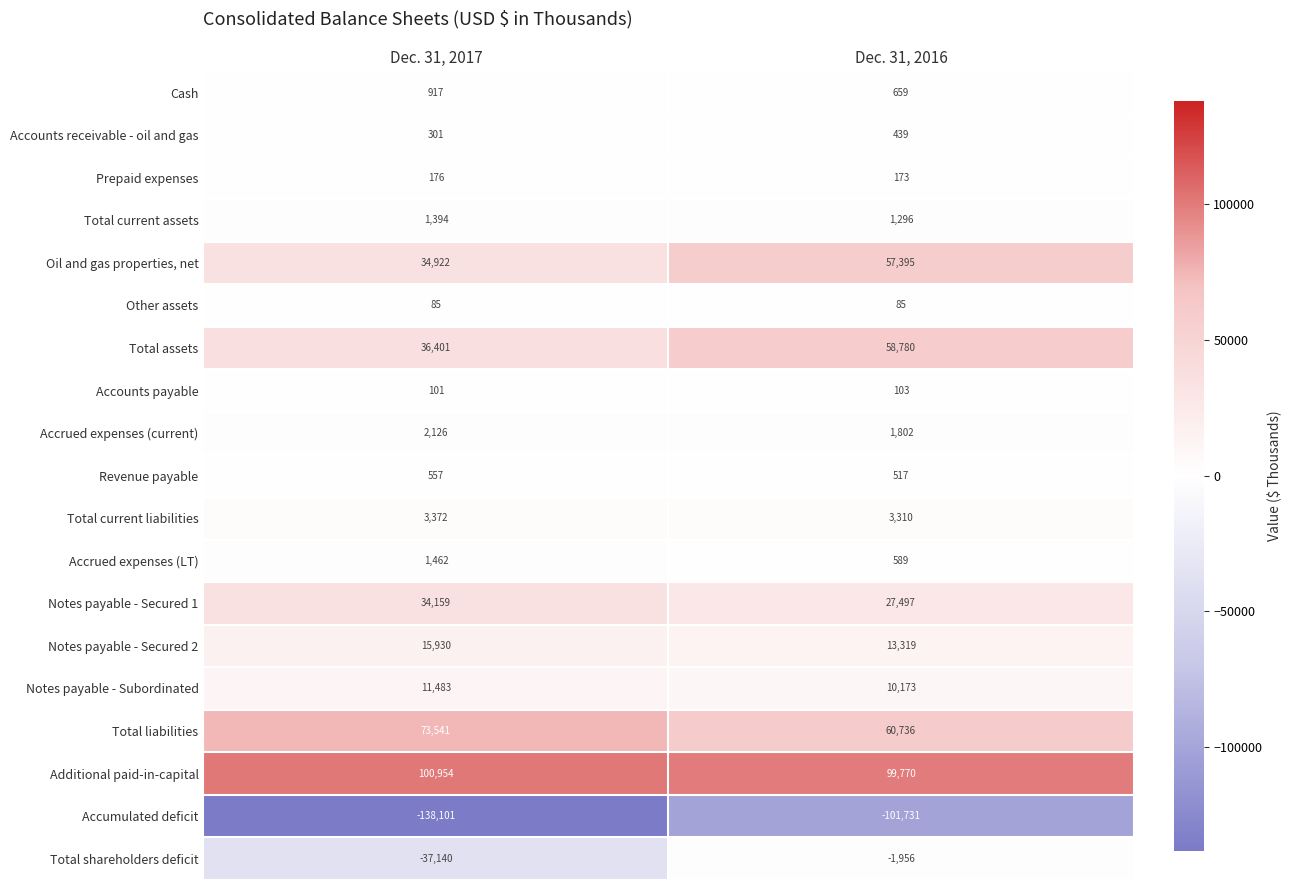

What value does the Total current liabilities series have at Dec. 31, 2016?

3310